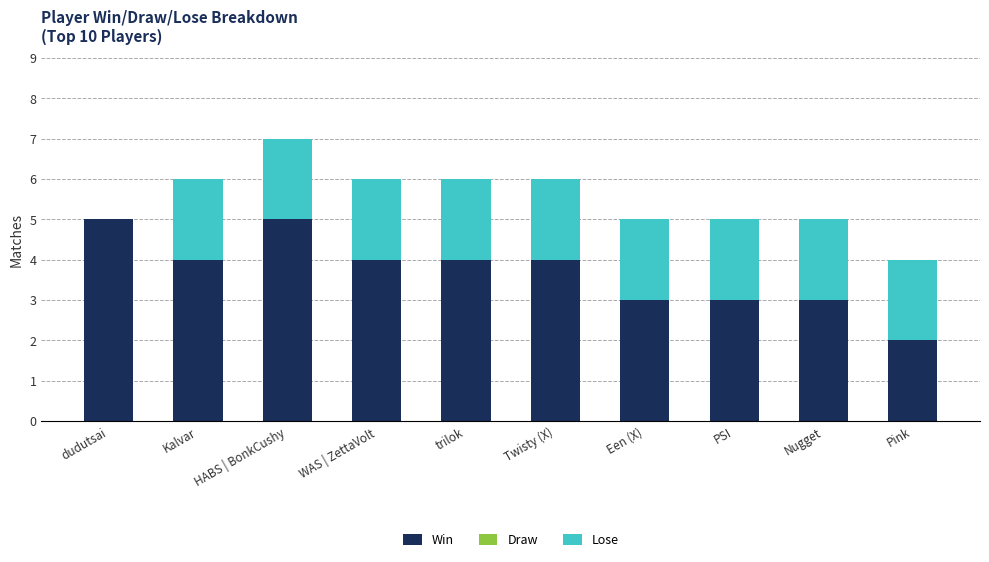

What is the sum of the Win values at HABS | BonkCushy and dudutsai?

10